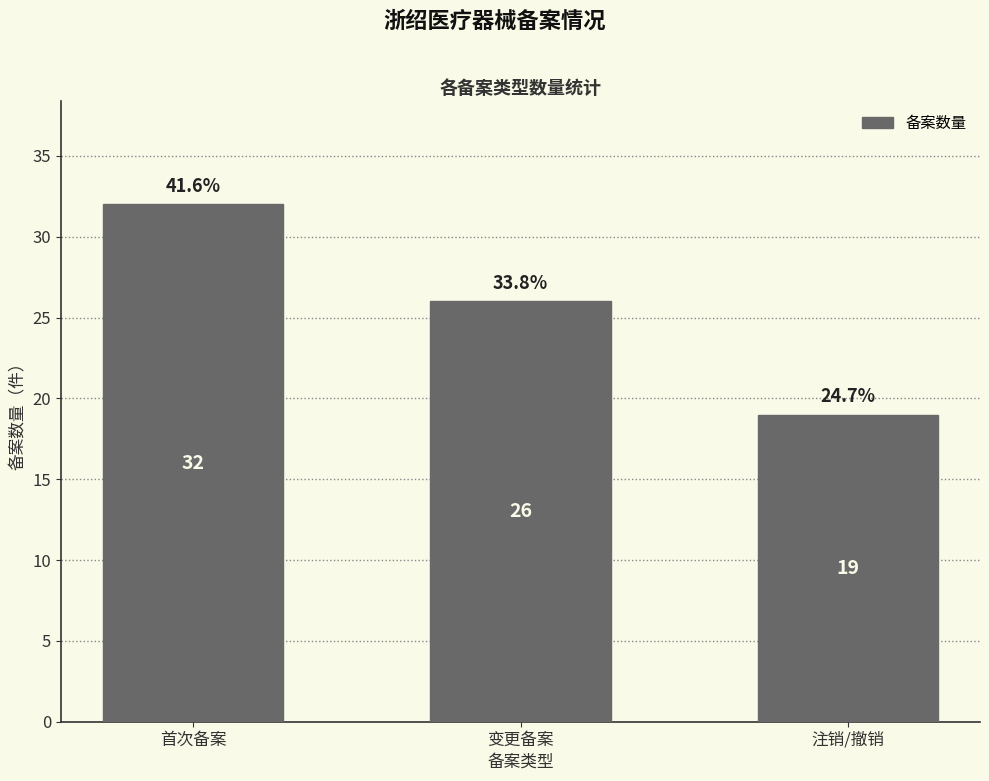

List the labels in order of value, largest first.

首次备案, 变更备案, 注销/撤销